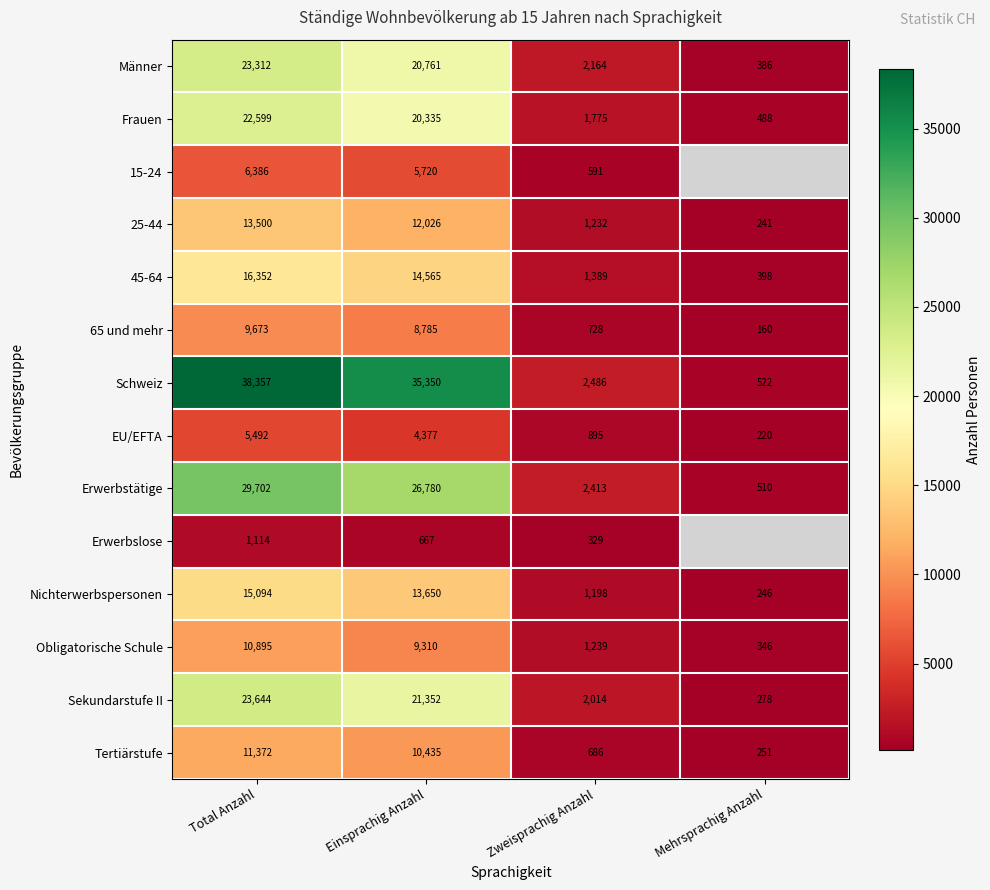

At which label is 65 und mehr closest to 4916?

Einsprachig Anzahl